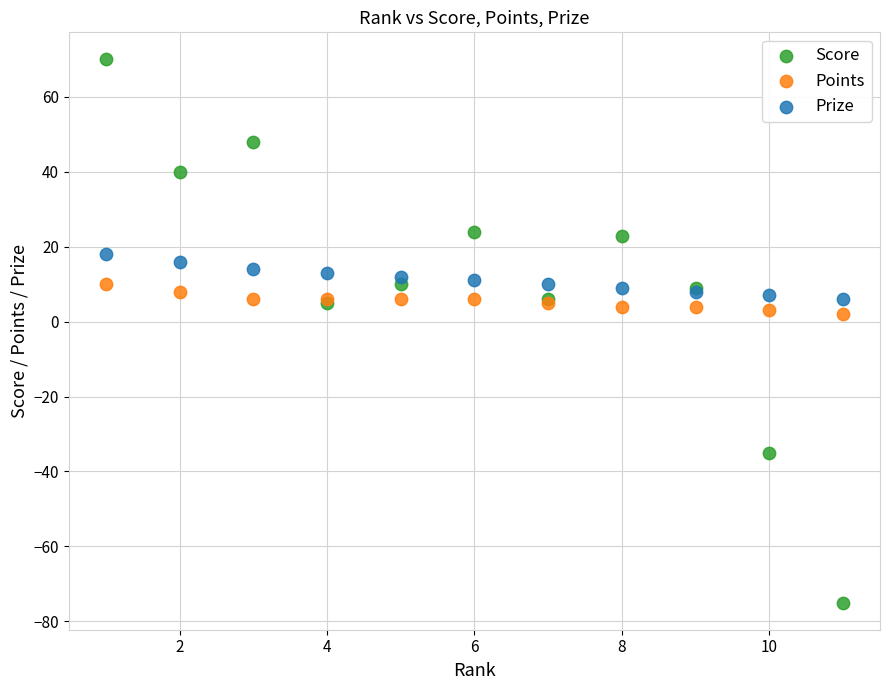

What are all the series names shown in the legend?

Score, Points, Prize